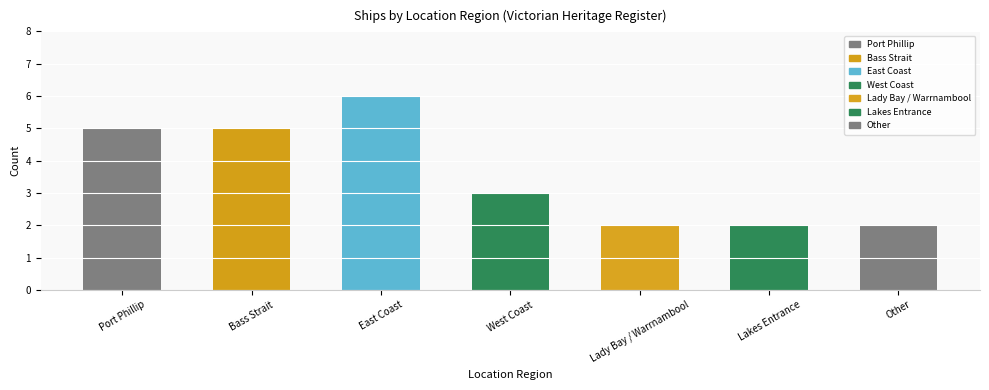

Which has a higher value, Other or Bass Strait?

Bass Strait